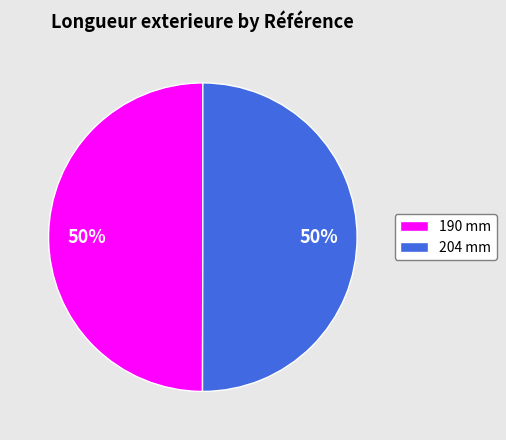

How many slices are in this pie chart?

2